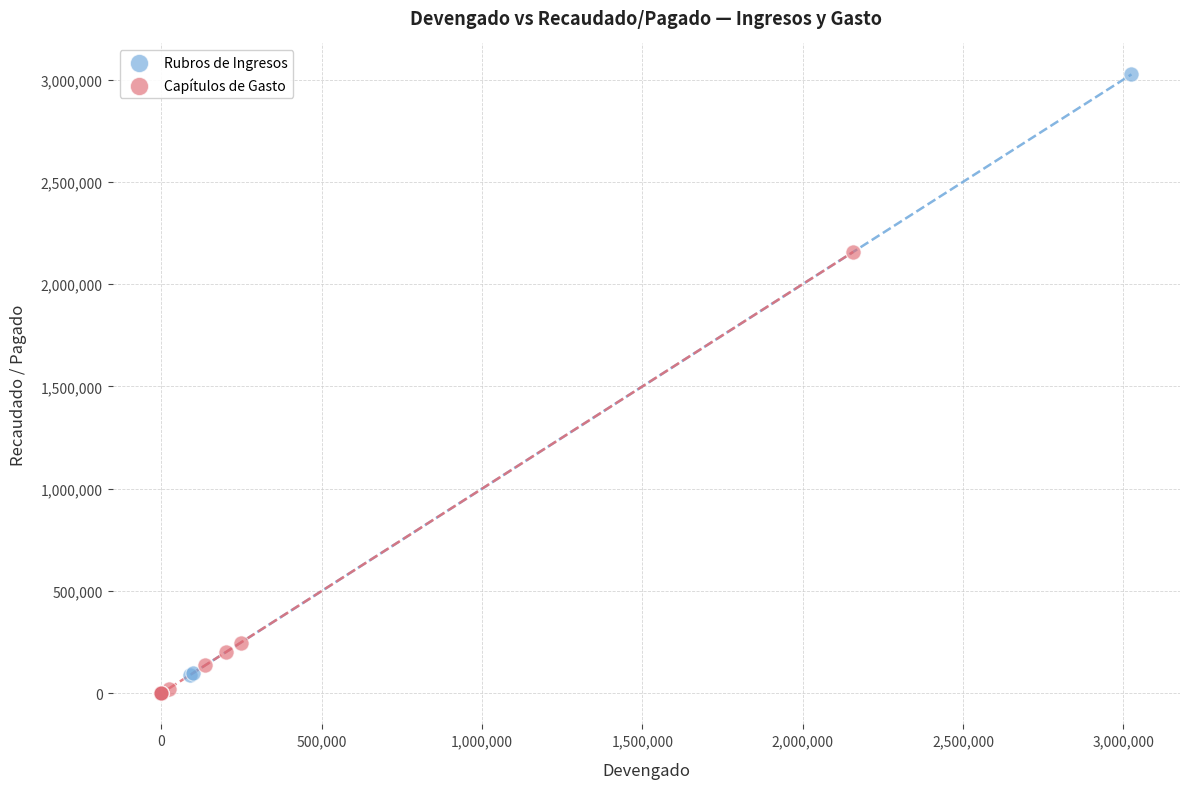

Which series reaches the maximum Y coordinate?

Rubros de Ingresos